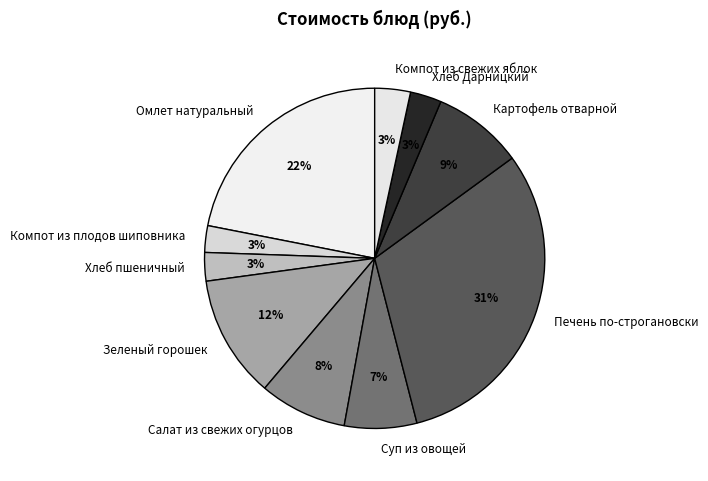

Does Картофель отварной represent more than half of the total?

No